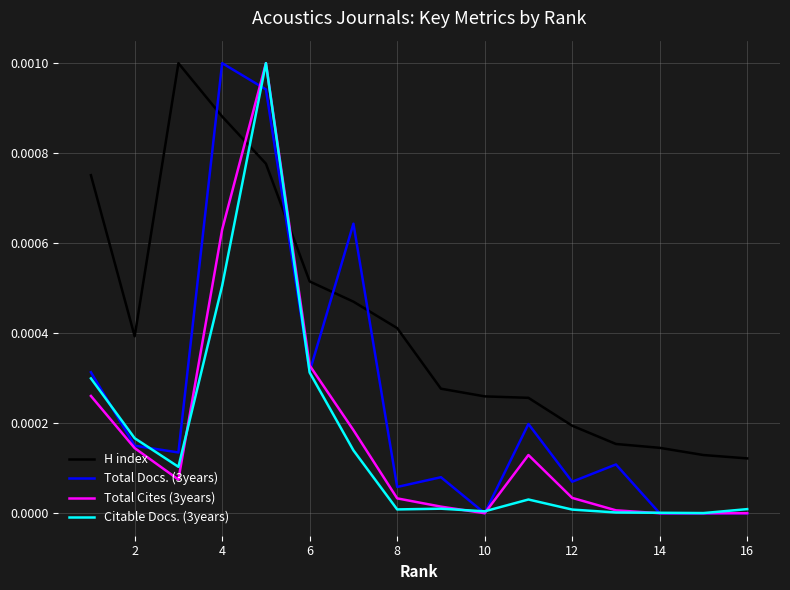

Which series ends up on top after the final intersection of H index and Total Cites (3years)?

H index